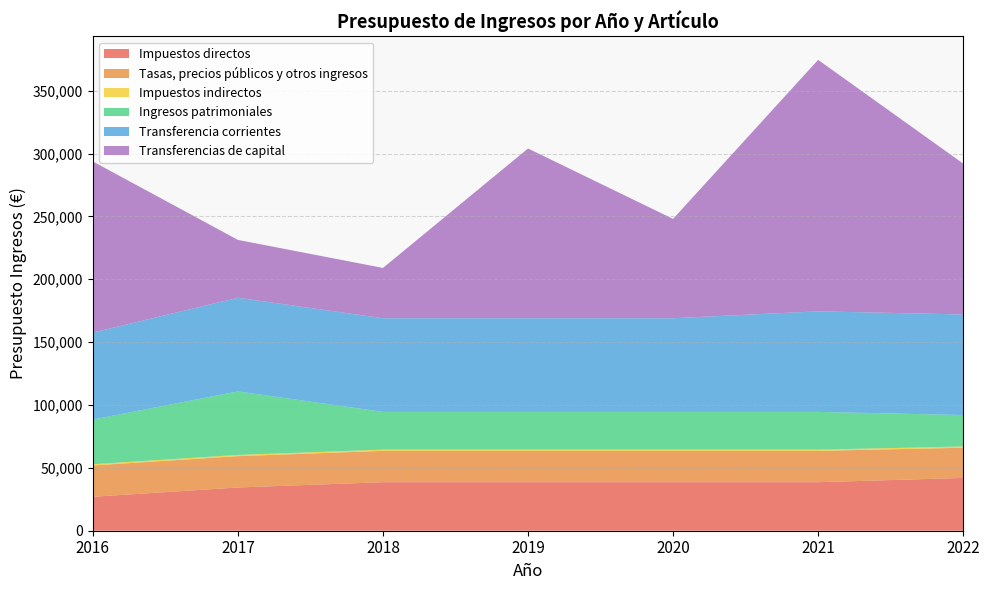

Reading right to left, what are all the values shown in this chart?

Impuestos directos: 42000.0	38600.0	38600.0	38600.0	38600.0	34400.0	27000.0
Tasas, precios públicos y otros ingresos: 24000.0	24900.0	24900.0	24900.0	24900.0	24900.0	24900.0
Impuestos indirectos: 1000.0	1000.0	1000.0	1000.0	1000.0	1000.0	1000.0
Ingresos patrimoniales: 25000.0	30010.0	30010.0	30010.0	30010.0	50500.0	35500.0
Transferencia corrientes: 80000.0	80000.0	74500.0	74500.0	74500.0	74500.0	69200.0
Transferencias de capital: 120000.0	200000.0	79000.0	135000.0	40000.0	46000.0	136085.5